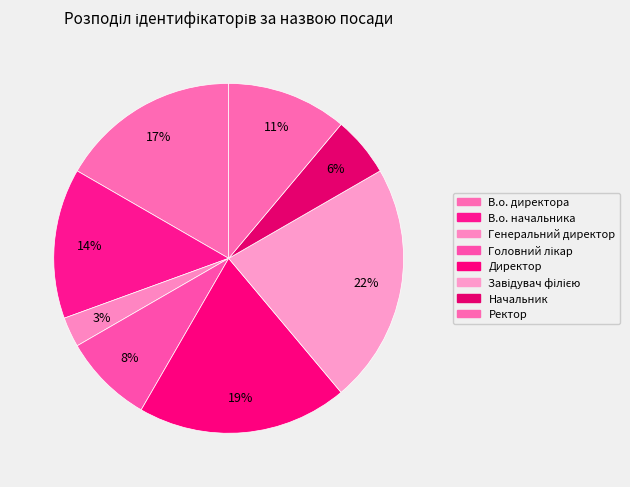

Count the number of slices in the pie.

8